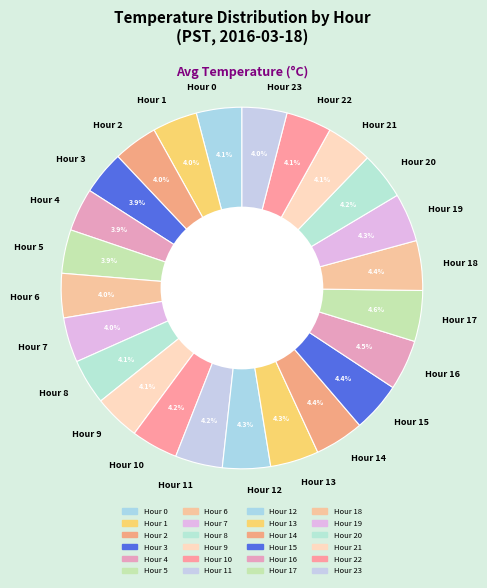

Between Hour 1 and Hour 17, which is larger?

Hour 17